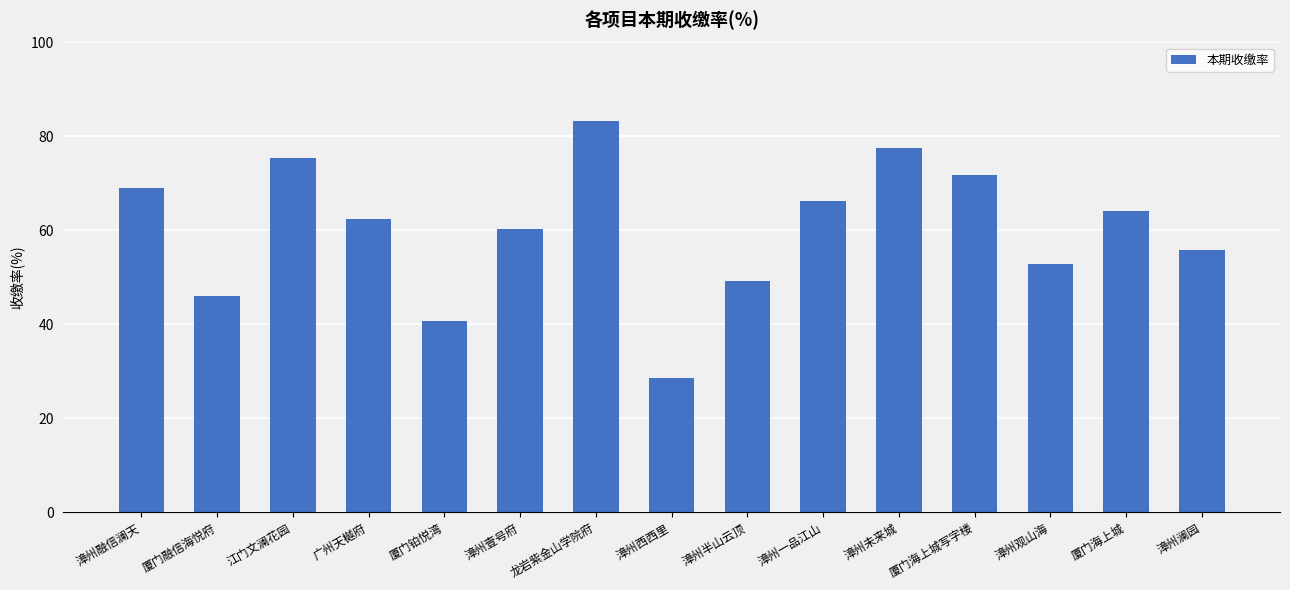

What value does the data have at 漳州半山云顶?

49.1